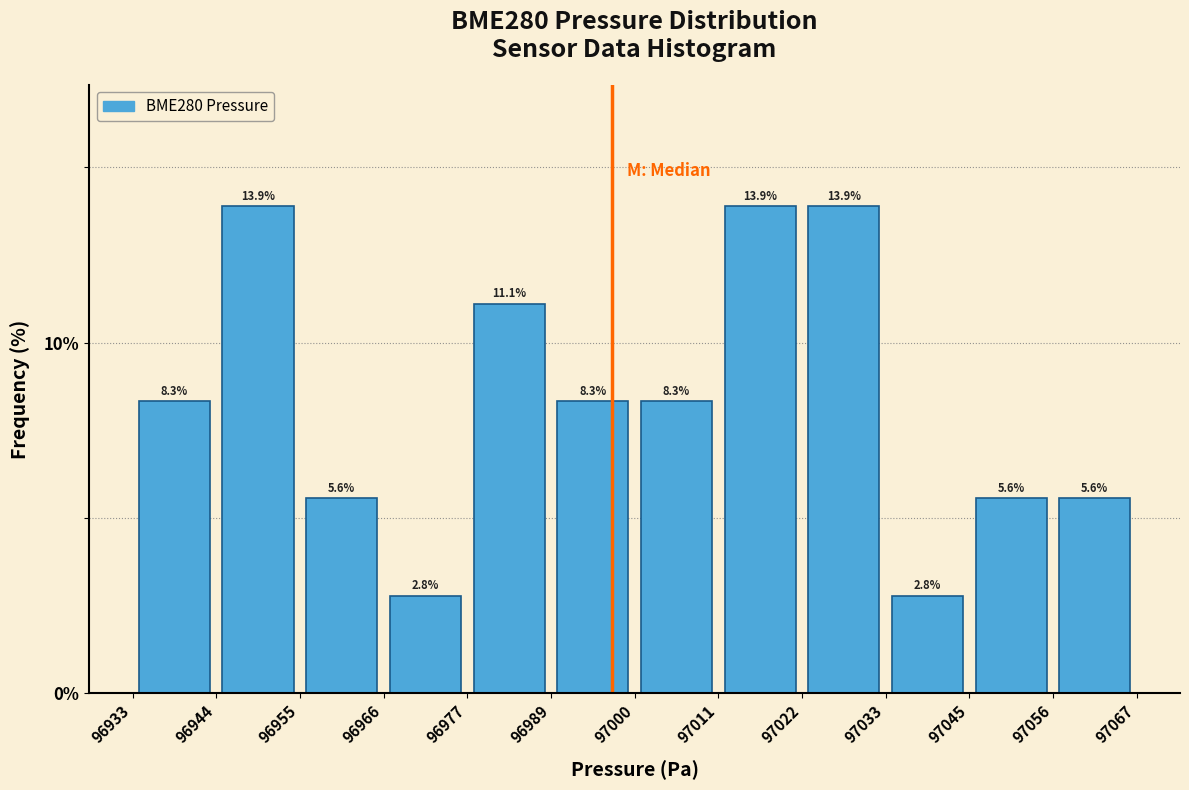

Reading left to right, transcribe this chart: for each bar, give the range it covers on the x-axis and its height.

96933 to 96944: 8.3
96944 to 96955: 13.9
96955 to 96966: 5.6
96966 to 96977: 2.8
96977 to 96989: 11.1
96989 to 97000: 8.3
97000 to 97011: 8.3
97011 to 97022: 13.9
97022 to 97033: 13.9
97033 to 97045: 2.8
97045 to 97056: 5.6
97056 to 97067: 5.6